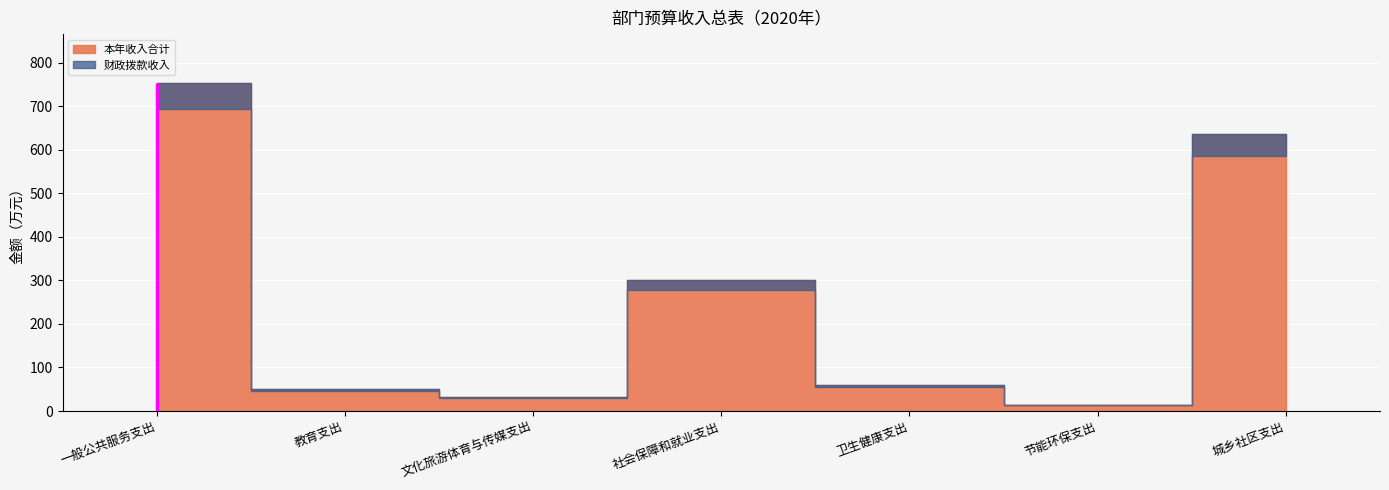

Is it true that 财政拨款收入 equals 752.4 at 一般公共服务支出?

True